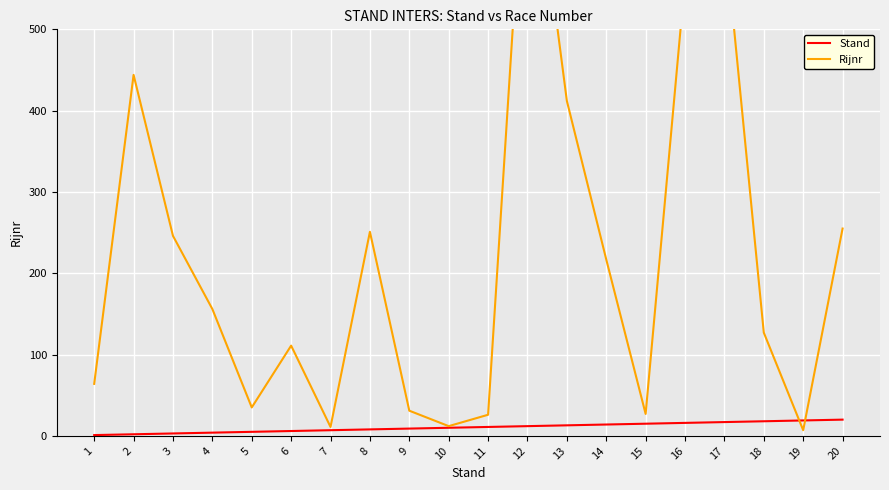

At which category does Rijnr reach its first local valley?

5